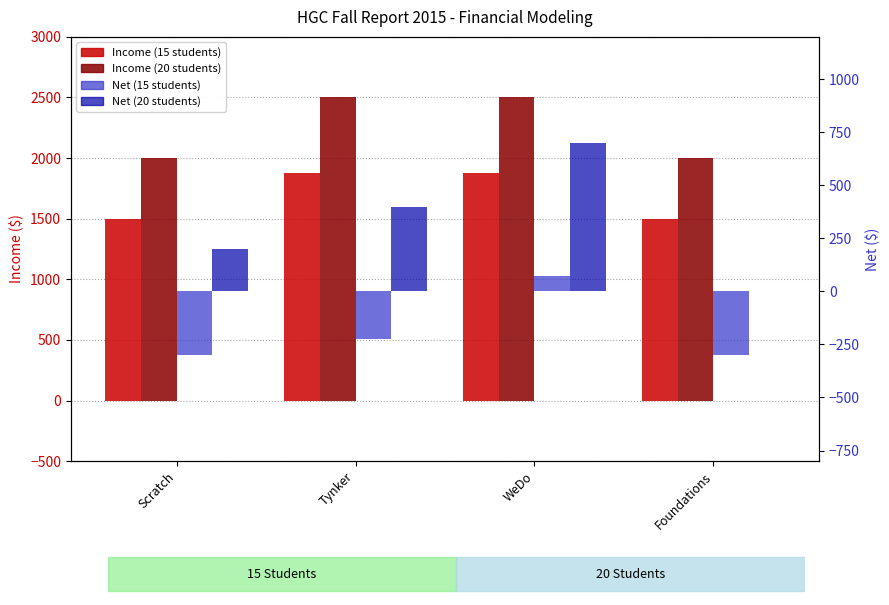

What is the sum of the Net (15 students) values at Scratch and Foundations?

-600